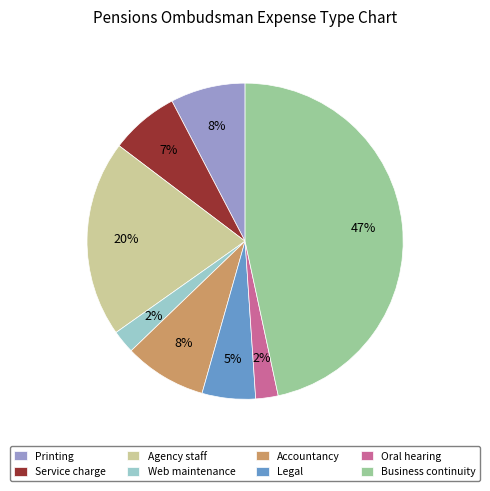

To the nearest percent, what is the combined percentage of Agency staff and Oral hearing?

22%